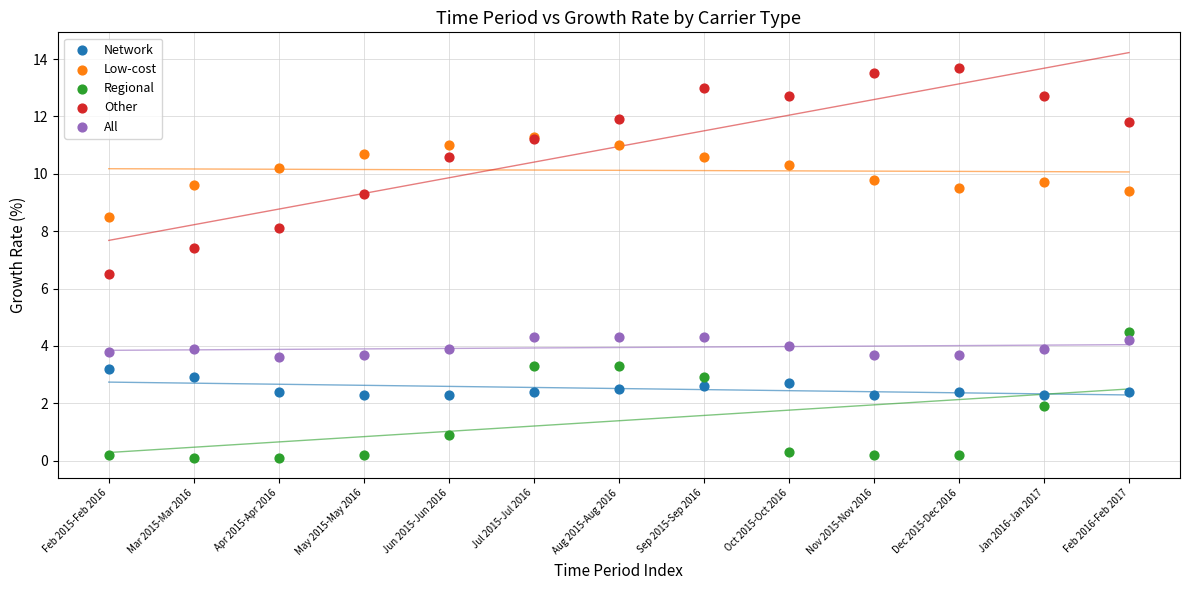

Across all series, what Y value is closest to 6?

6.5